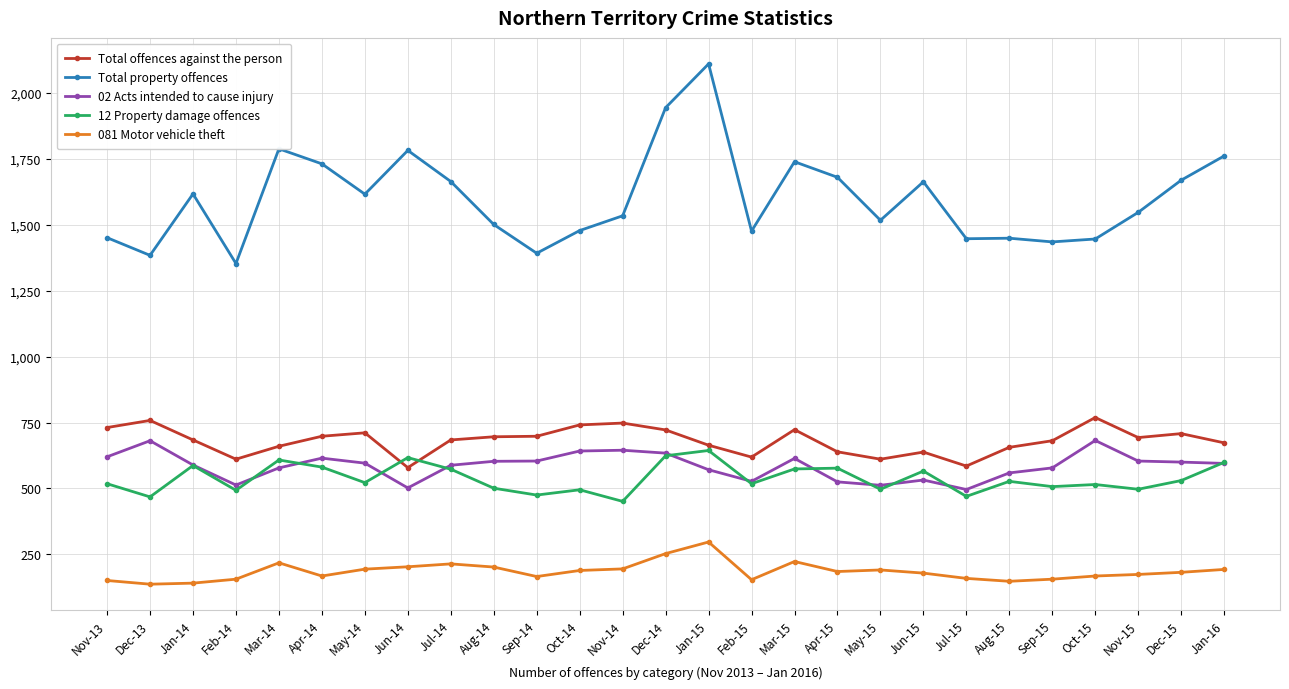

How many data points does each series have?

27